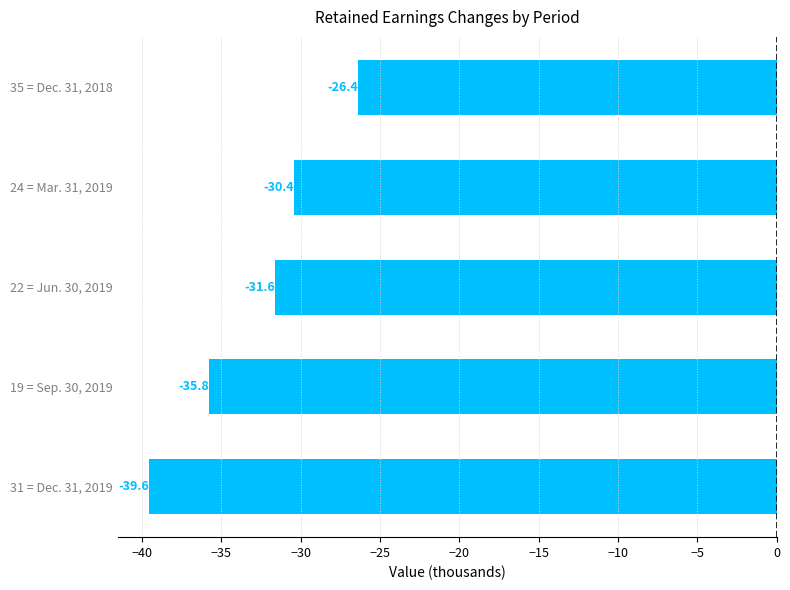

How many bars are there in total?

5